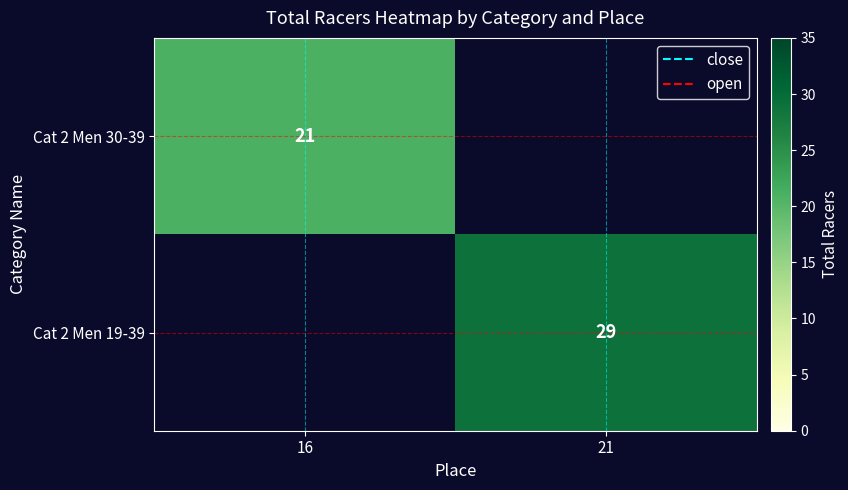

The value of Cat 2 Men 30-39 at 16 is 21. True or false?

True